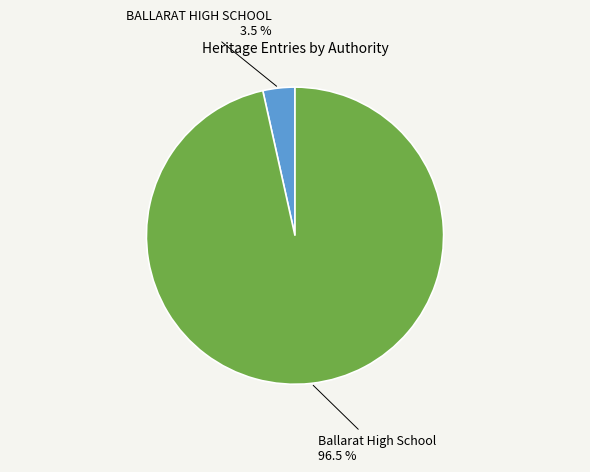

Do BALLARAT HIGH SCHOOL and Ballarat High School together represent more than half of the pie?

Yes